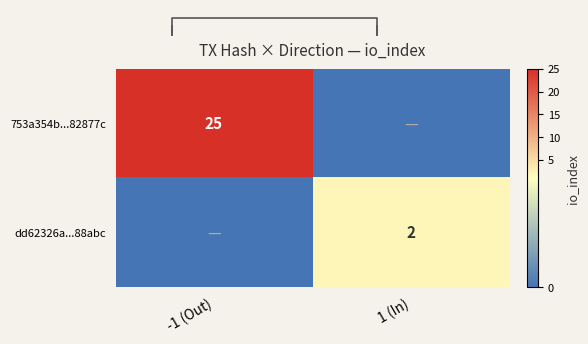

Is the value of dd62326a...88abc at 1 (In) greater than the value of 753a354b...82877c at -1 (Out)?

No